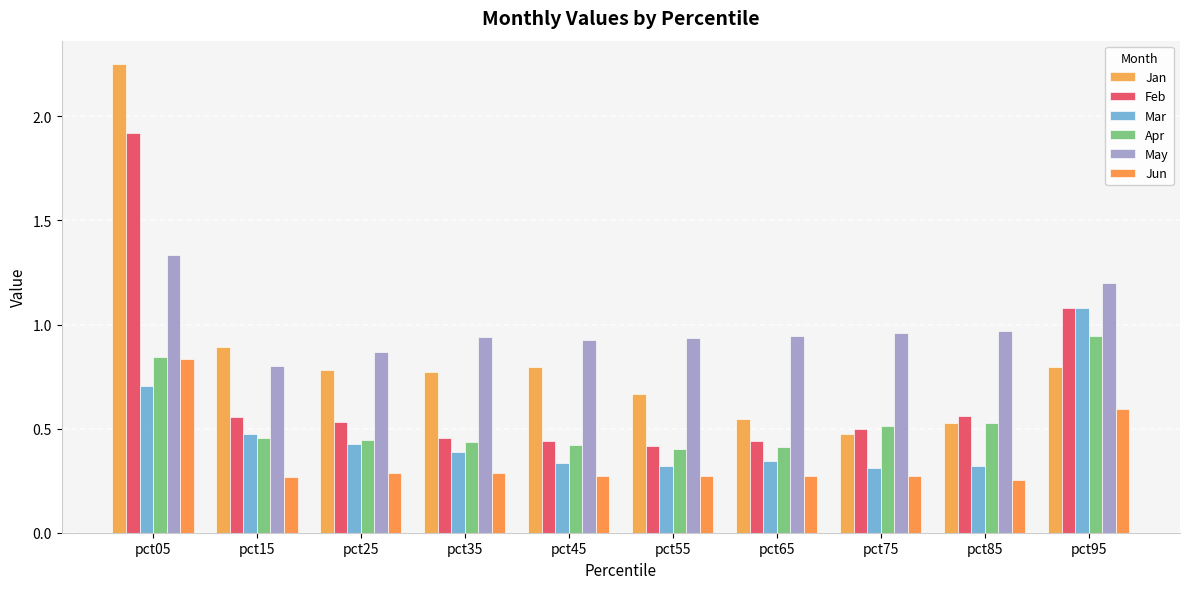

At which label is Jan closest to 1?

pct15